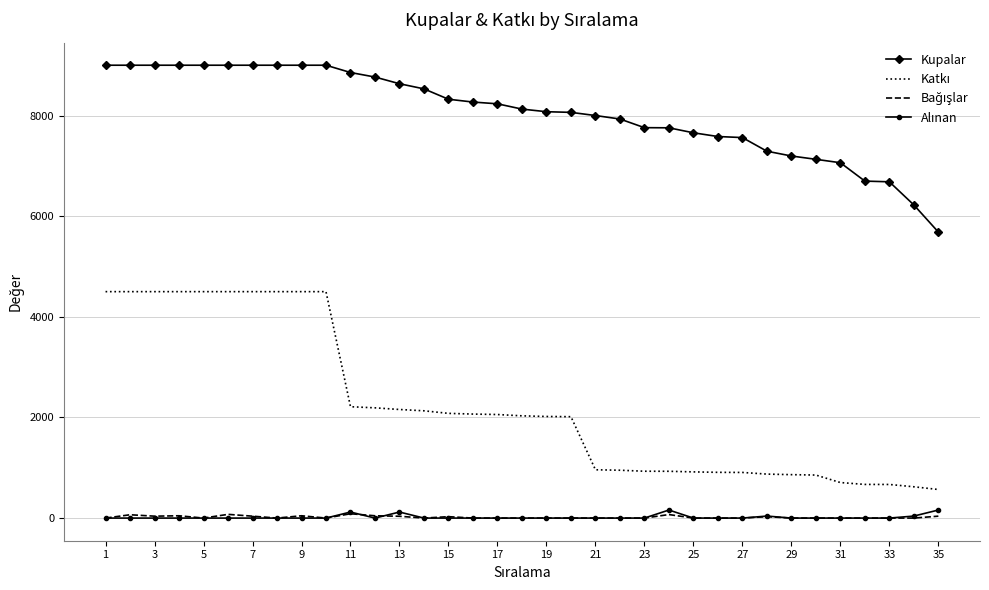

What is the highest value of the Kupalar series?

9000